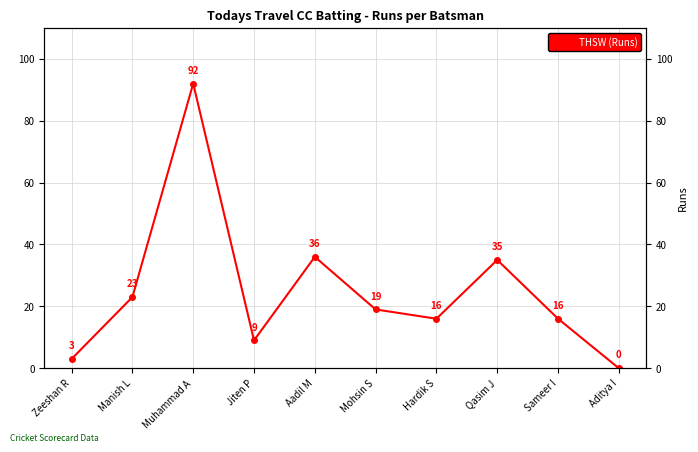

How many data points are above 19?

4